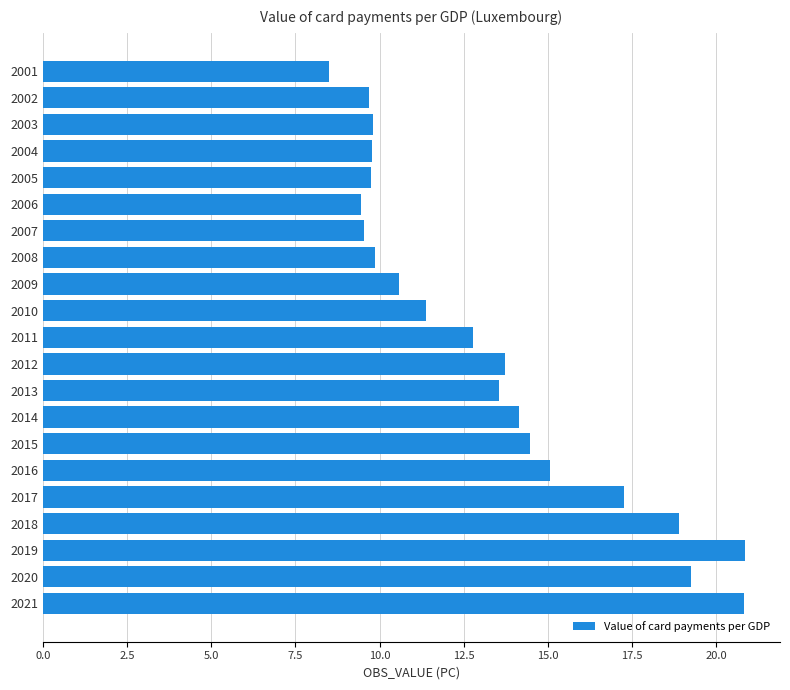

At which category does the chart reach its minimum across all series?

2001